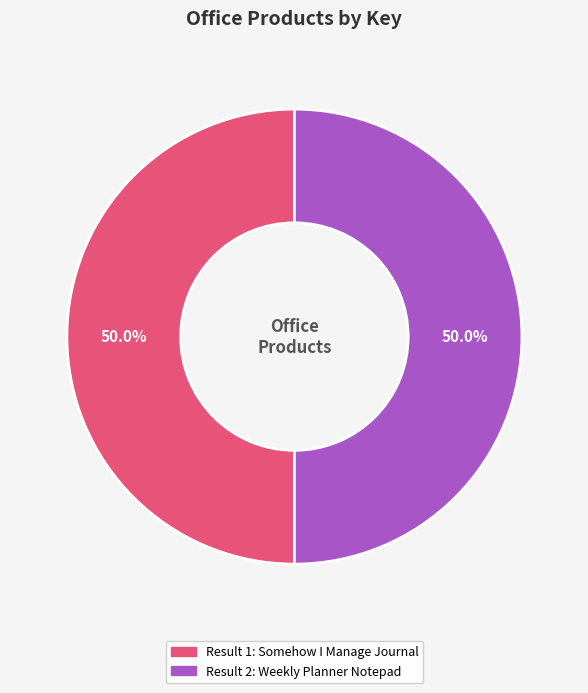

Is it true that Result 2: Weekly Planner Notepad is 50% of the pie?

True